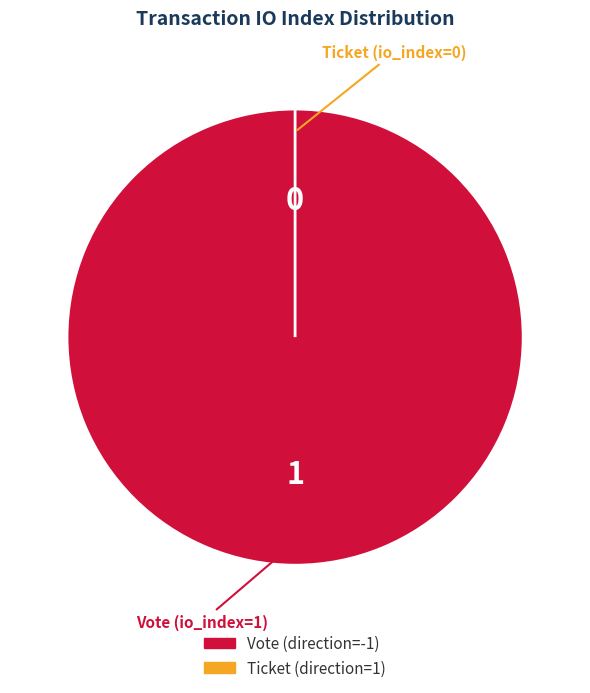

Rank the categories by value from lowest to highest.

Ticket (io_index=0), Vote (io_index=1)